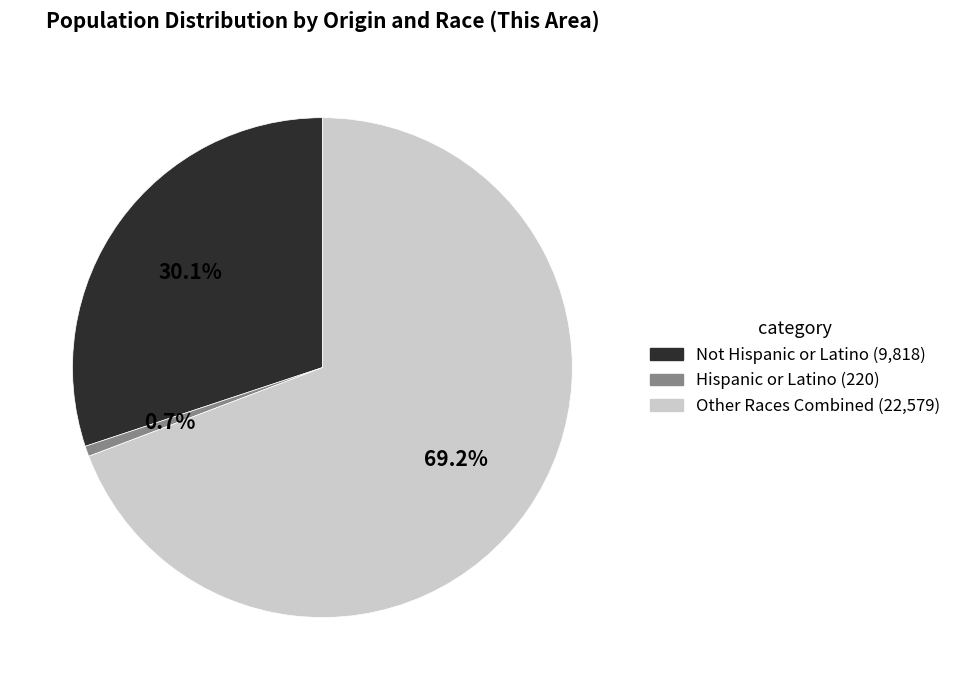

Is there a majority slice in this chart?

Yes